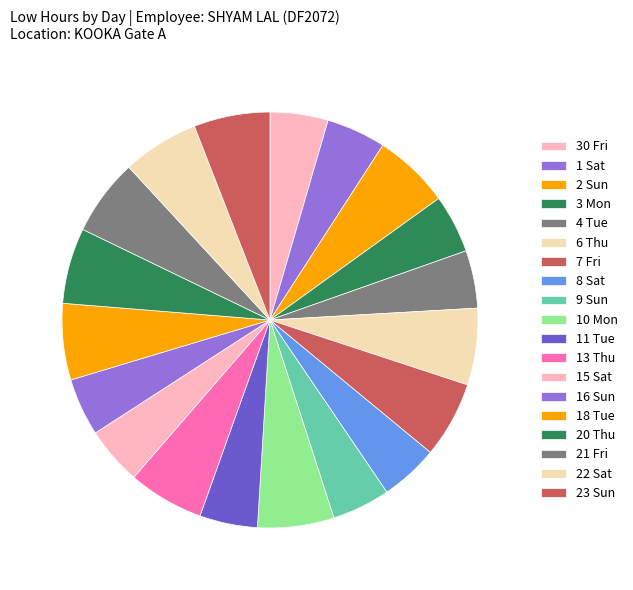

Count the number of slices in the pie.

19